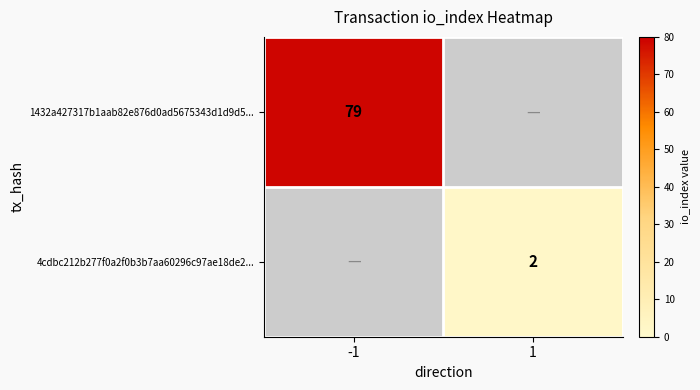

How many distinct data groups are displayed?

2